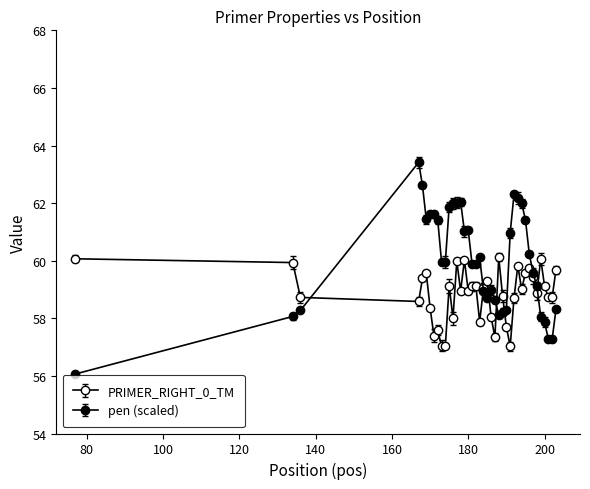

Rank the series by their maximum value, from lowest to highest.

PRIMER_RIGHT_0_TM, pen